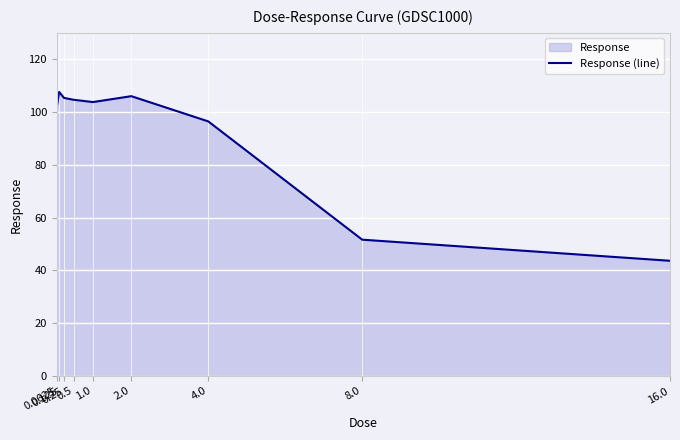

Is it true that the value at 0.5 is 51.6?

False